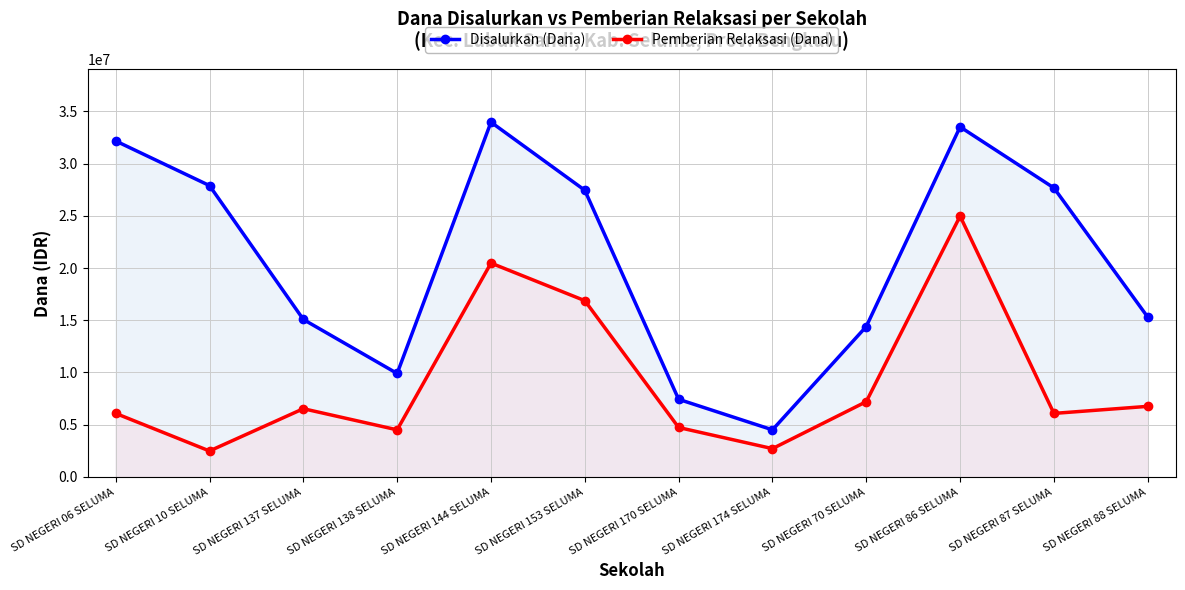

What is the lowest value of the Pemberian Relaksasi (Dana) series?

2475000